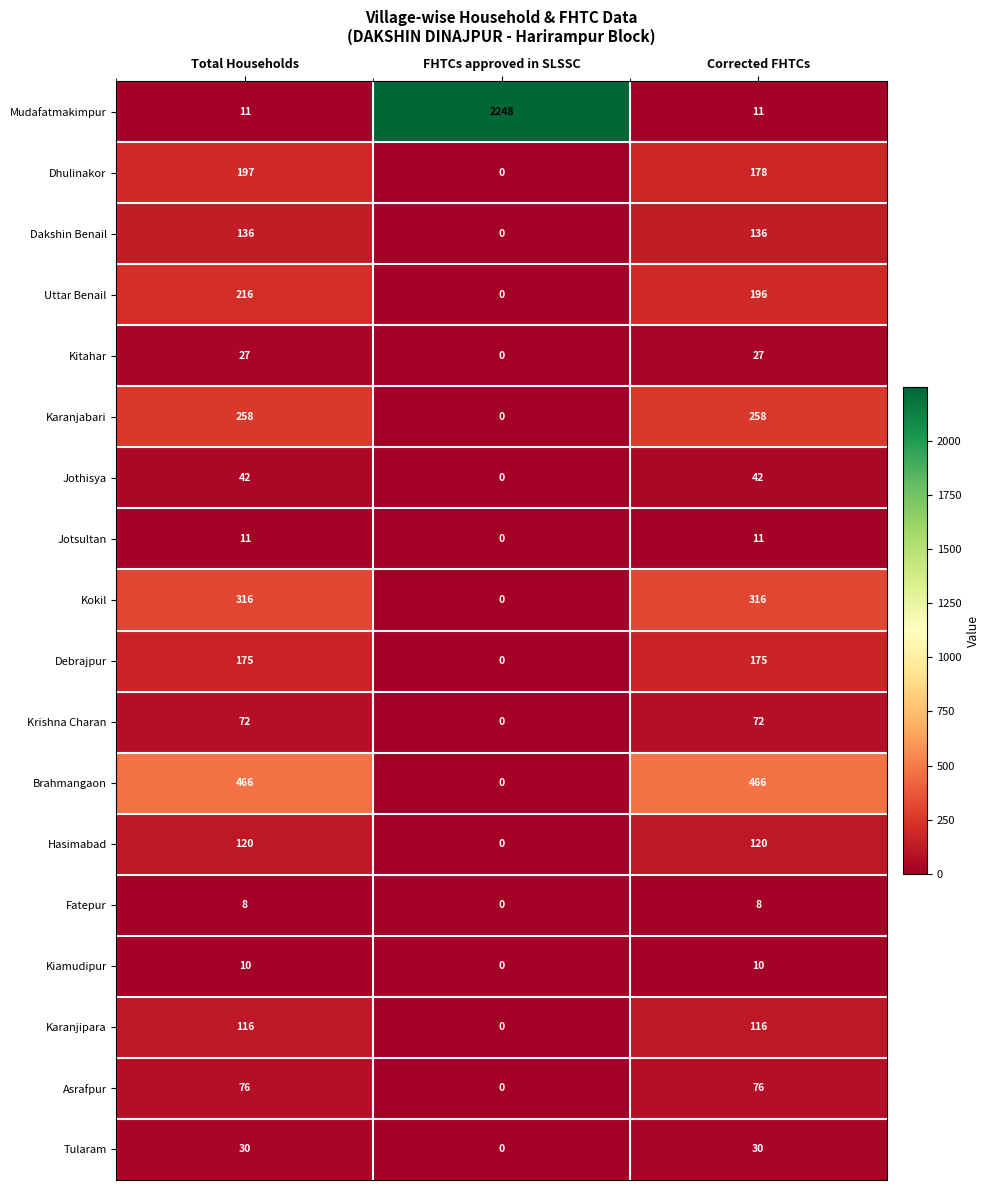

What is the total value across all series at Corrected FHTCs?

2248